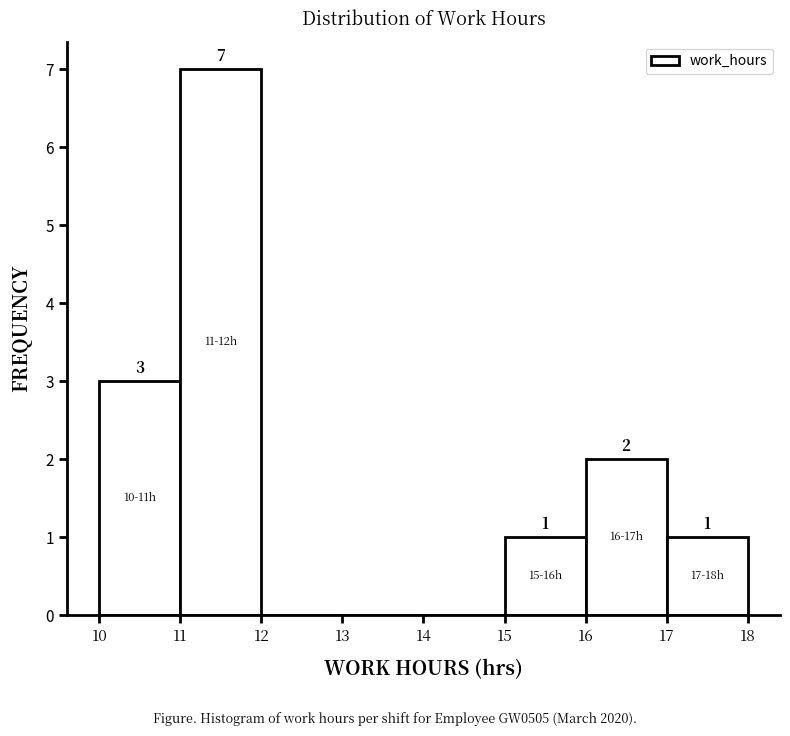

Which range on the x-axis has the tallest bar?

11 to 12